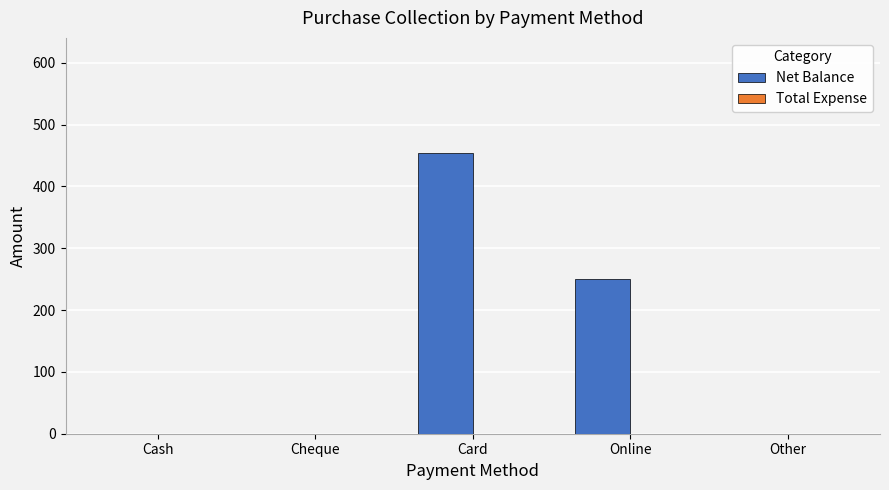

What is the sum of all values?

704